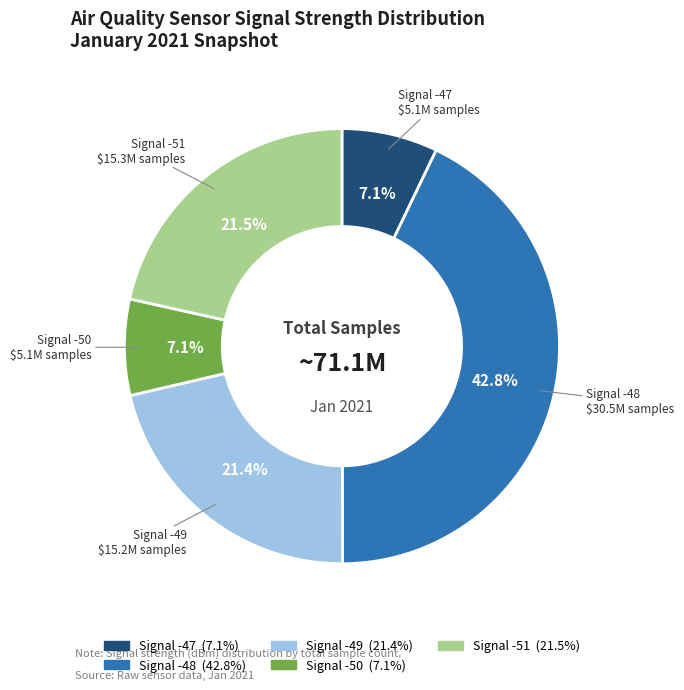

How many slices are in this pie chart?

5